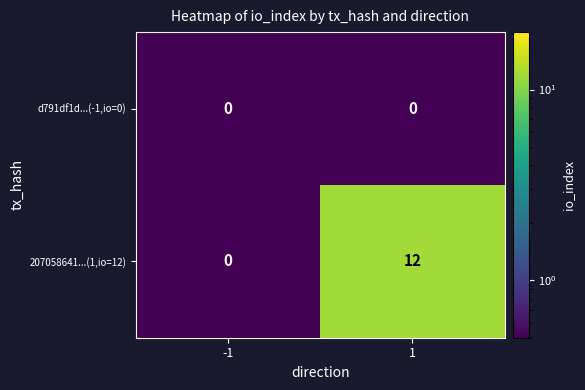

Reading left to right, transcribe all the data shown in this chart.

d791df1d...(-1,io=0): 0	0
207058641...(1,io=12): 0	12